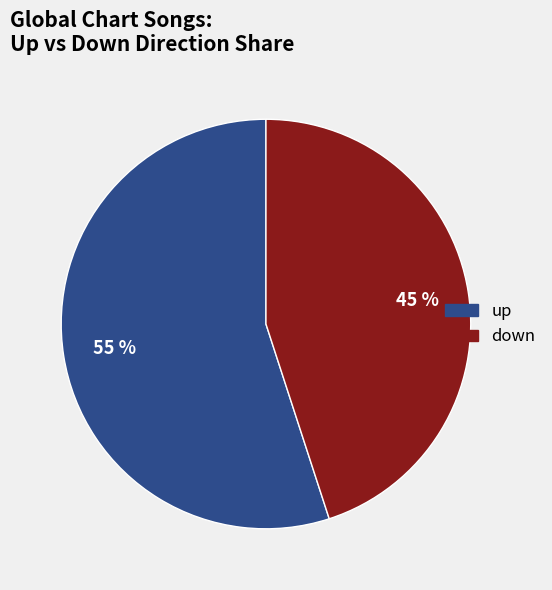

How many segments does this pie chart have?

2